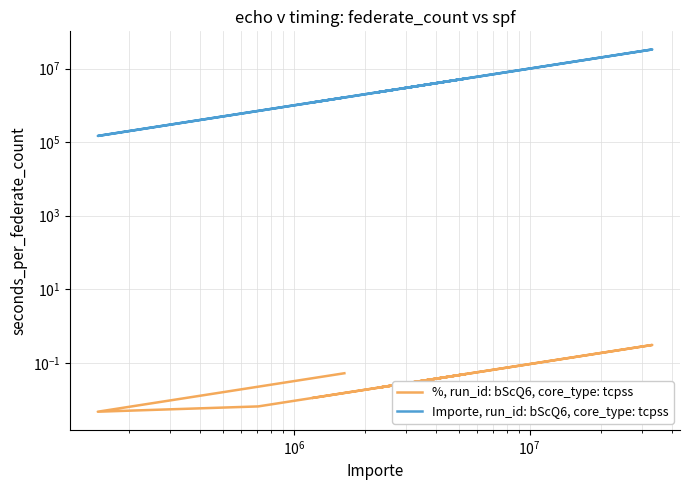

Which series has the largest total across all categories?

Importe, run_id: bScQ6, core_type: tcpss